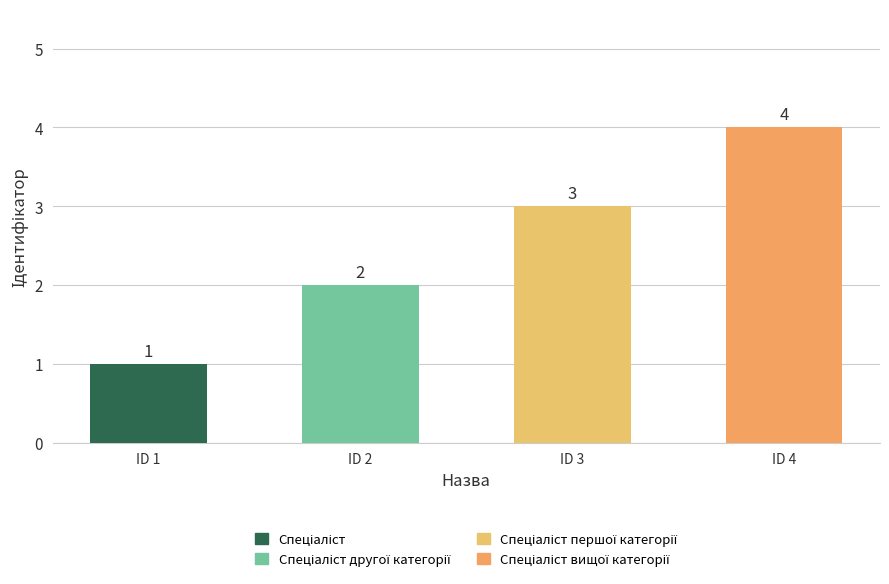

Which label corresponds to the smallest value in the chart?

Спеціаліст